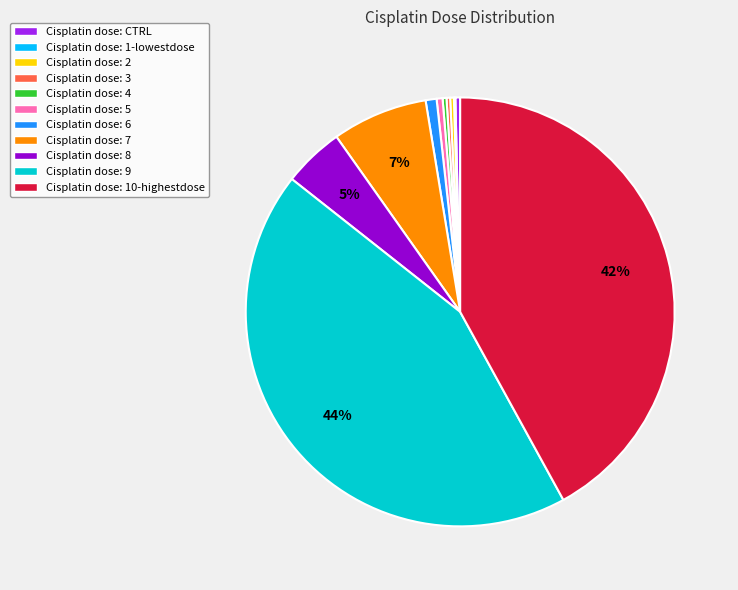

Is there a majority slice in this chart?

No